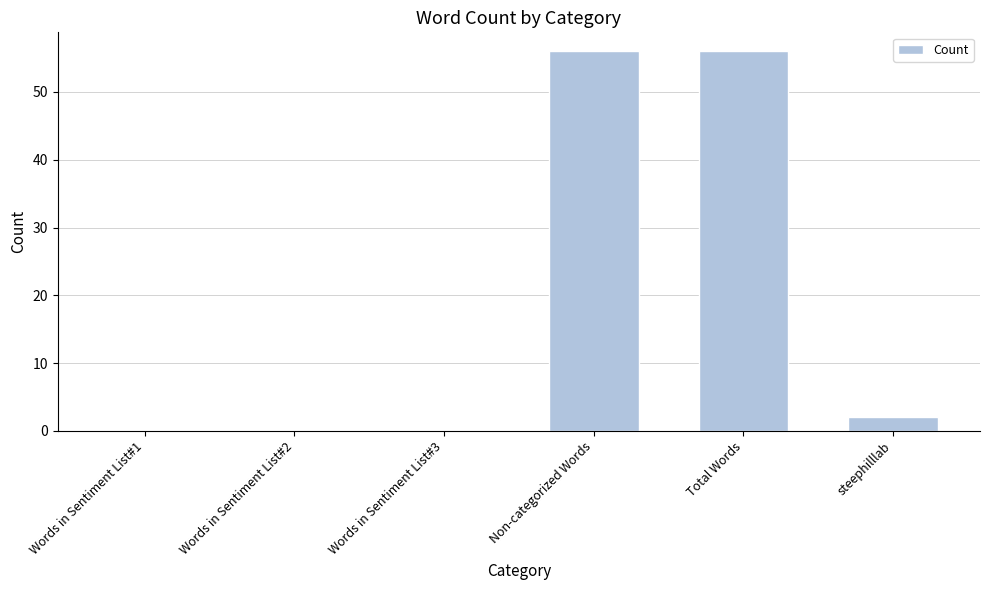

Is it true that the value at Total Words is 14?

False